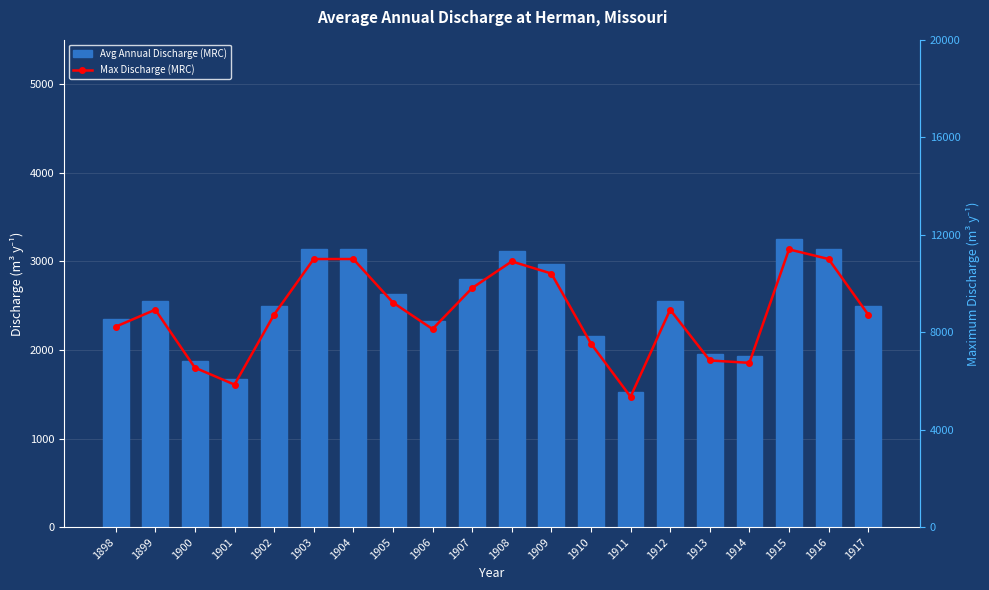

What are all the series names shown in the legend?

Avg Annual Discharge (MRC), Max Discharge (MRC)